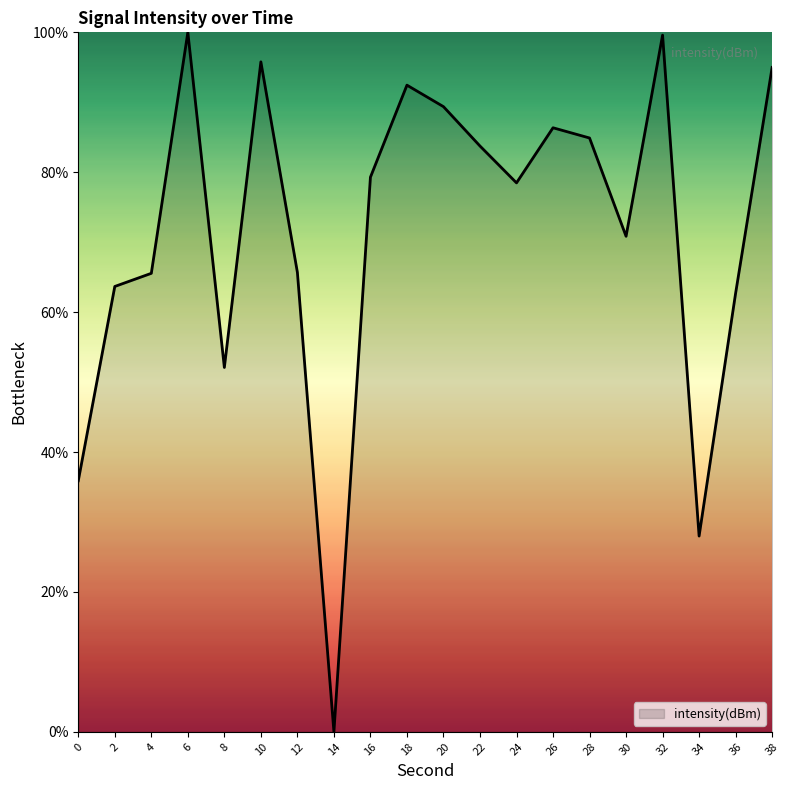

What is the change in value from 16 to 32?

+20.3